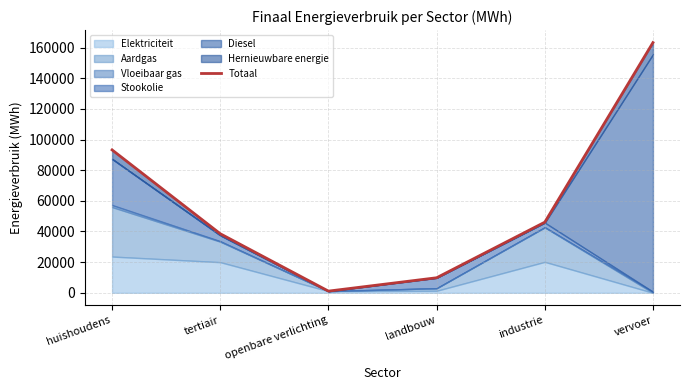

What is the label of the 6th point from the left?

vervoer